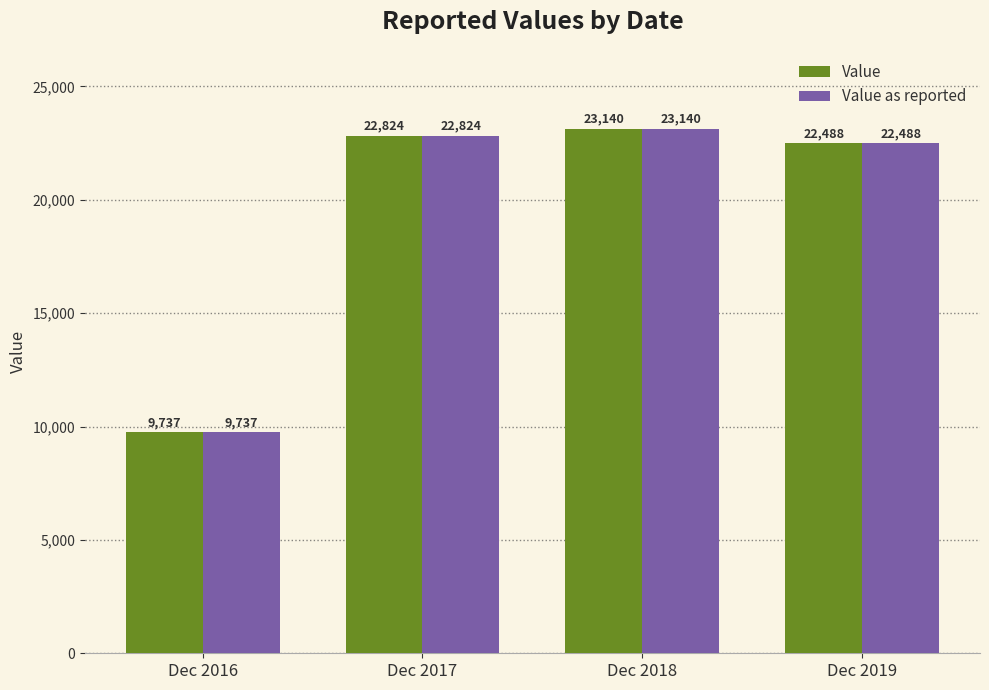

What is the difference between the Value values at Dec 2018 and Dec 2016?

13403.5